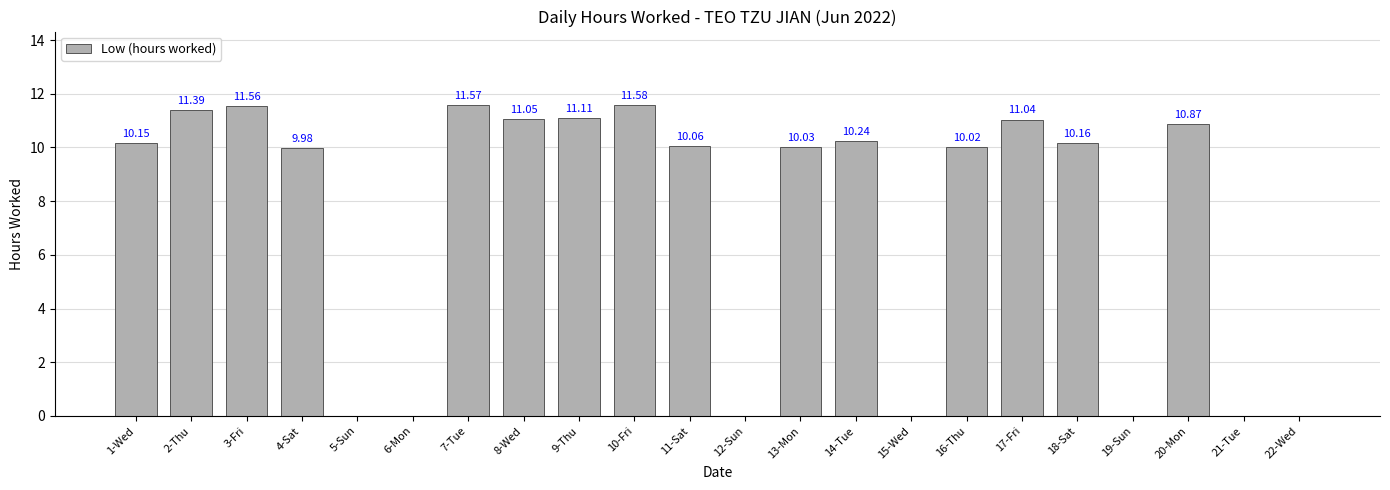

What is the ratio of the value at 17-Fri to the value at 1-Wed?

1.1